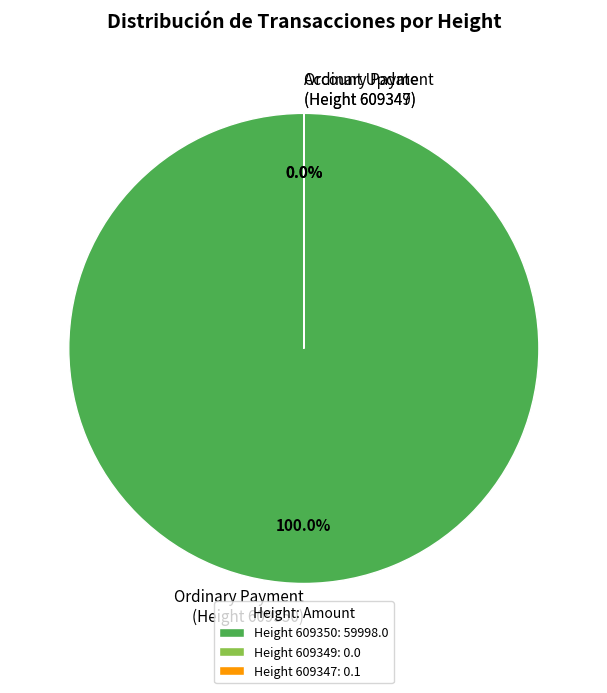

Rank the categories by value from highest to lowest.

609350, 609347, 609349